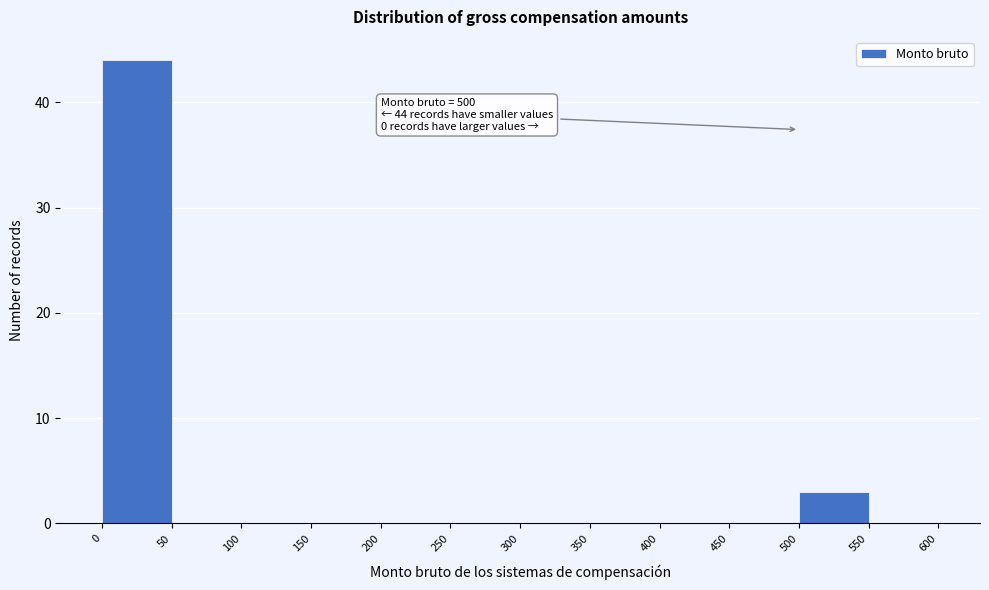

Which range on the x-axis has the tallest bar?

0 to 50